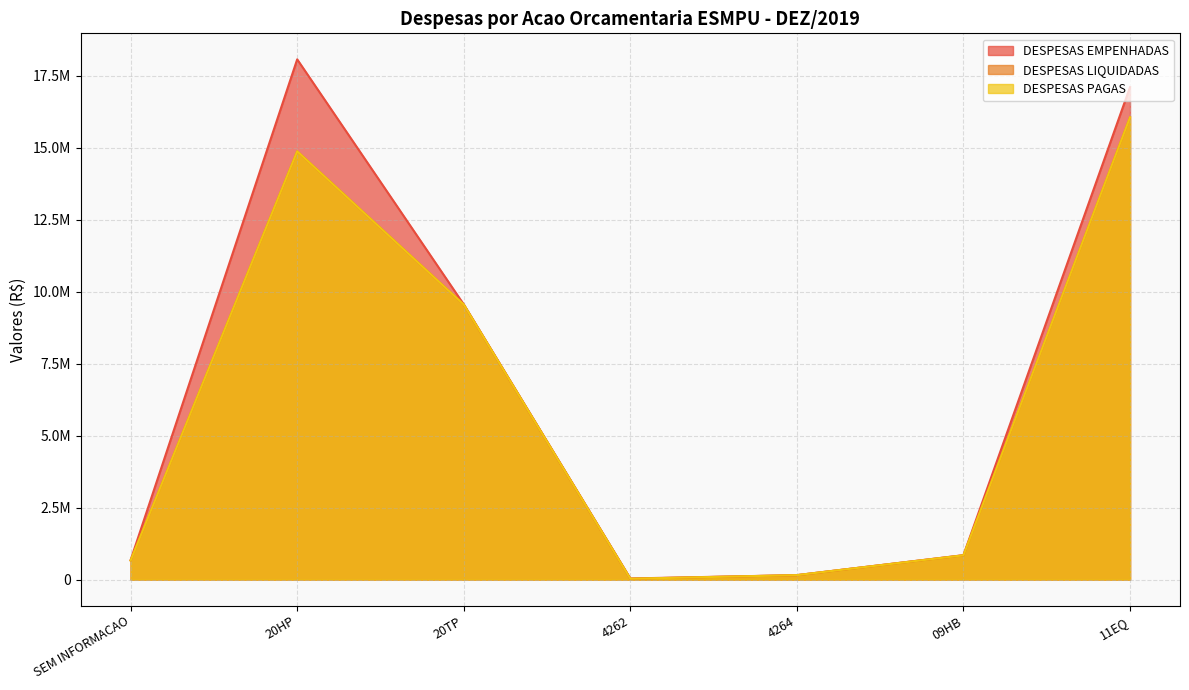

True or false: DESPESAS LIQUIDADAS and DESPESAS PAGAS cross at least once.

False